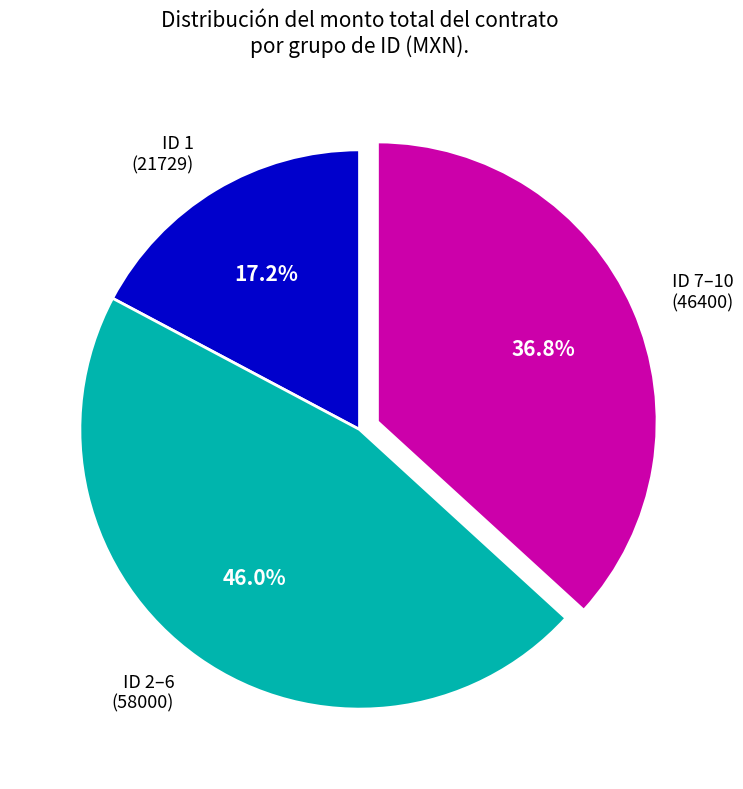

Count the number of slices in the pie.

3